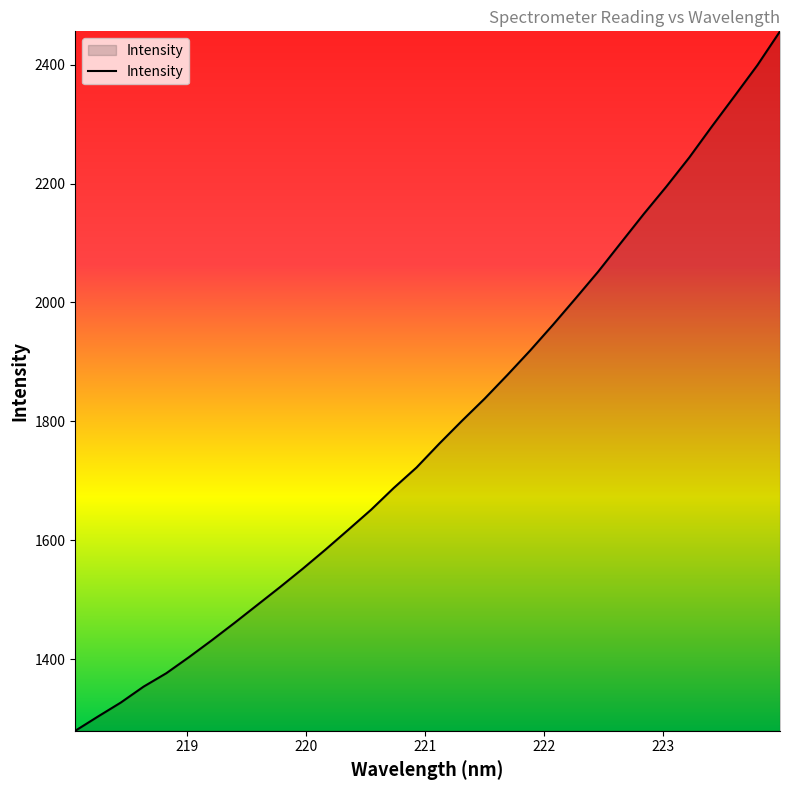

What is the difference between the maximum and minimum values?

1176.8